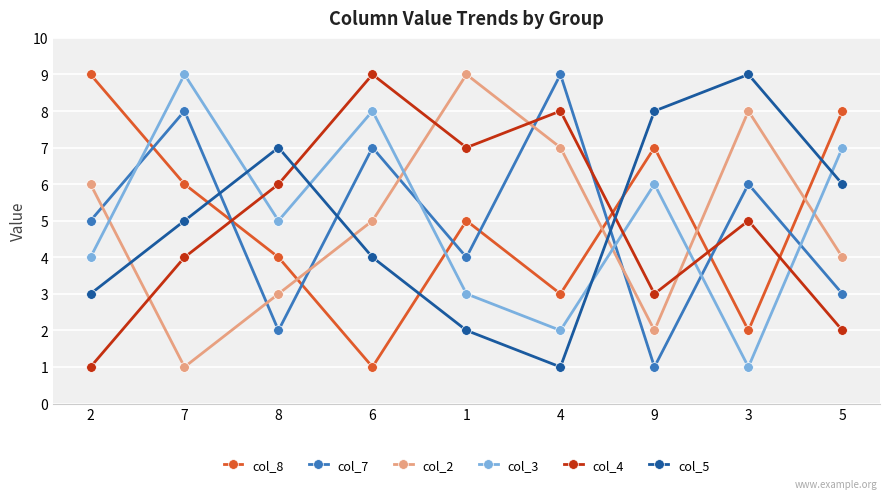

How many data points in col_2 are less than 5?

4